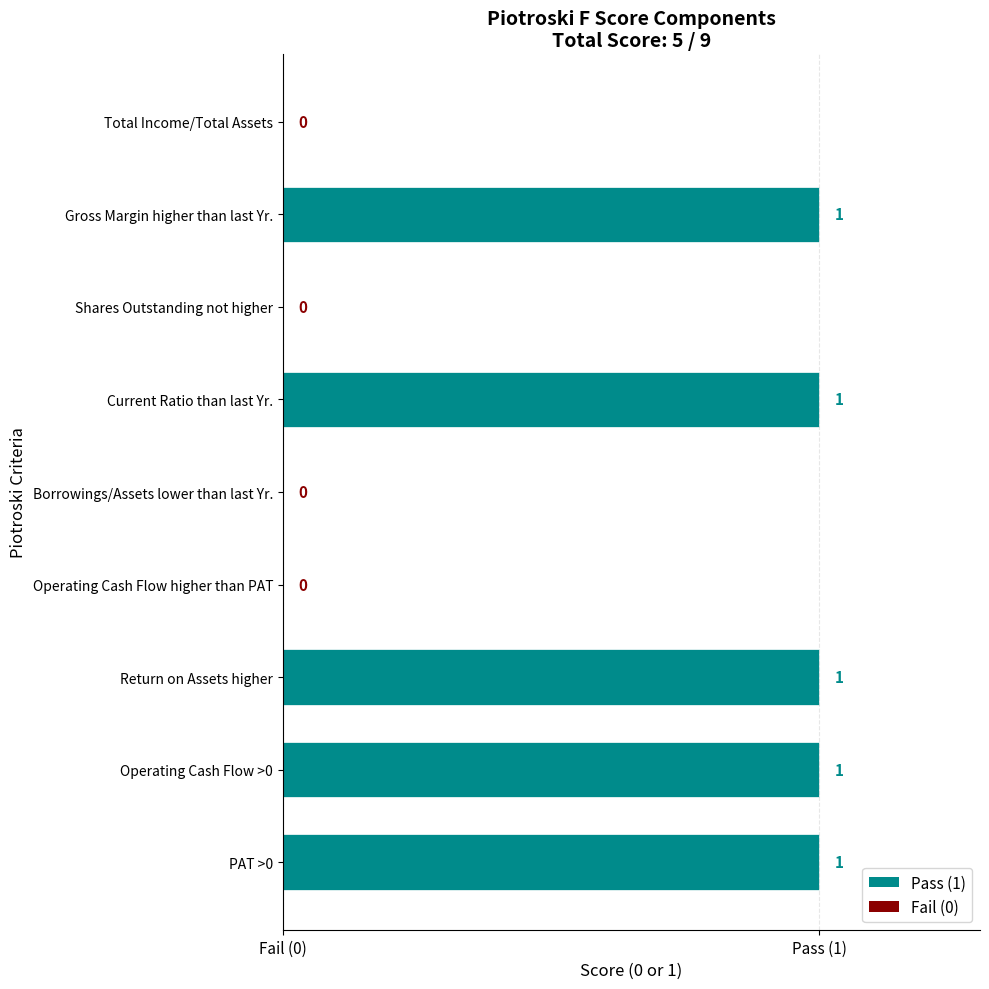

Rank the categories by value from highest to lowest.

PAT >0, Operating Cash Flow >0, Return on Assets higher, Current Ratio than last Yr., Gross Margin higher than last Yr., Operating Cash Flow higher than PAT, Borrowings/Assets lower than last Yr., Shares Outstanding not higher, Total Income/Total Assets